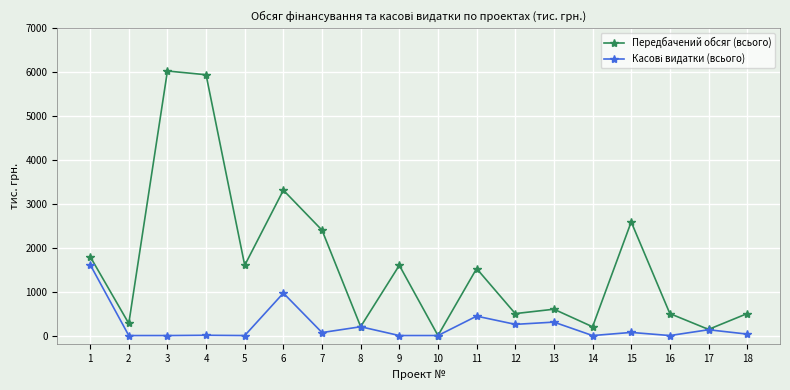

In Передбачений обсяг (всього), how many points are higher than both neighbors (excluding endpoints)?

6